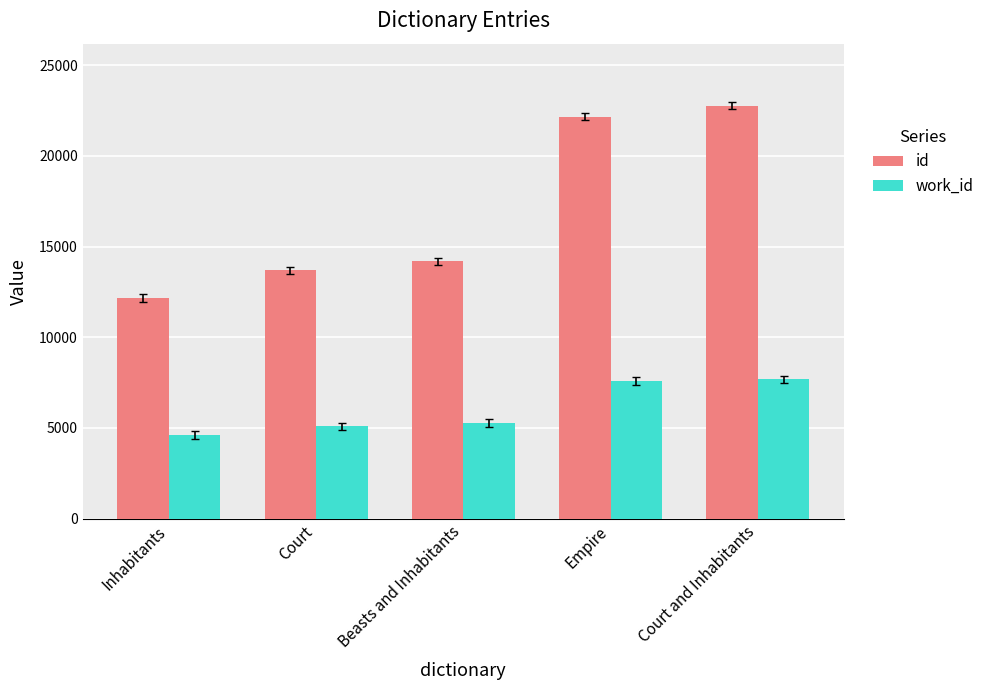

What is the value of the id bar at the 4th from the left?

22165